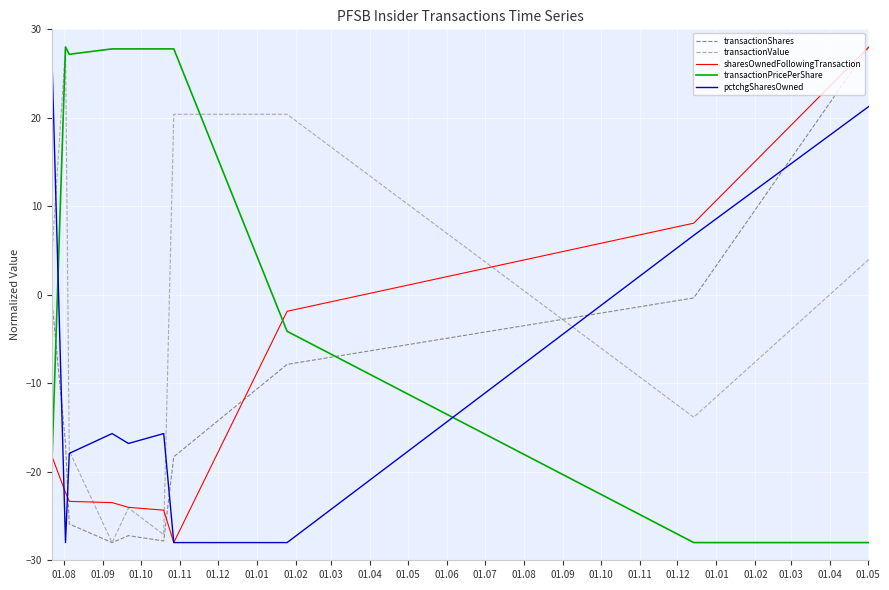

Which series has the largest total across all categories?

transactionPricePerShare